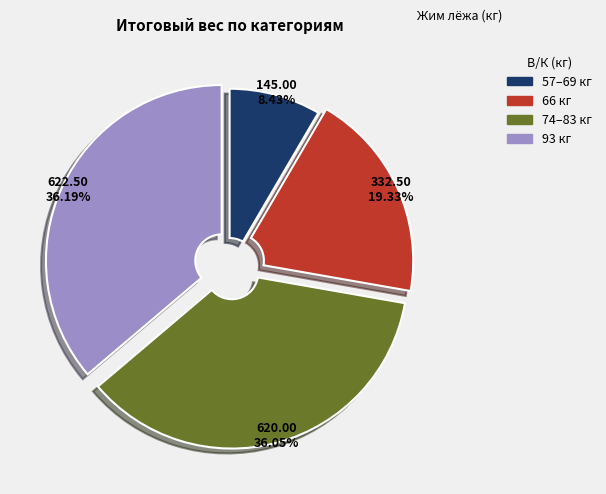

Is there any slice that represents more than half of the pie?

No